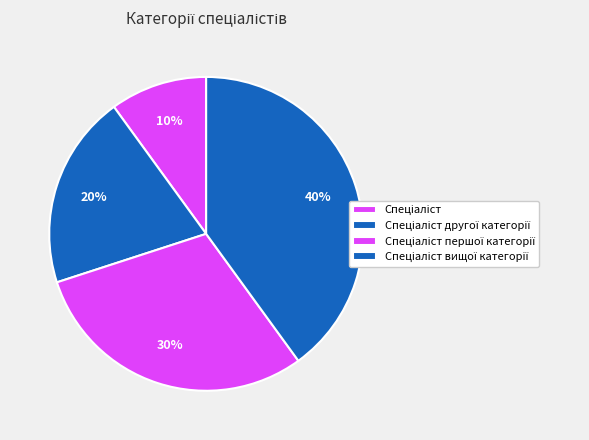

Is the sum of Спеціаліст and Спеціаліст вищої категорії greater than half?

No